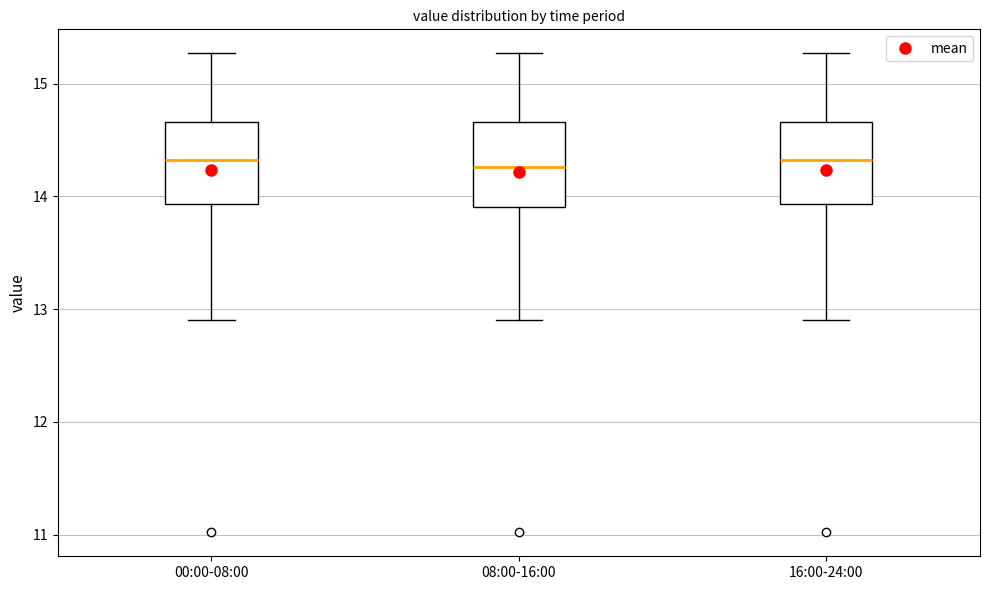

Where does the upper whisker of the box for 16:00-24:00 end on the y-axis? The values are not printed on the chart, so give them approximately, as read against the axis.

15.3